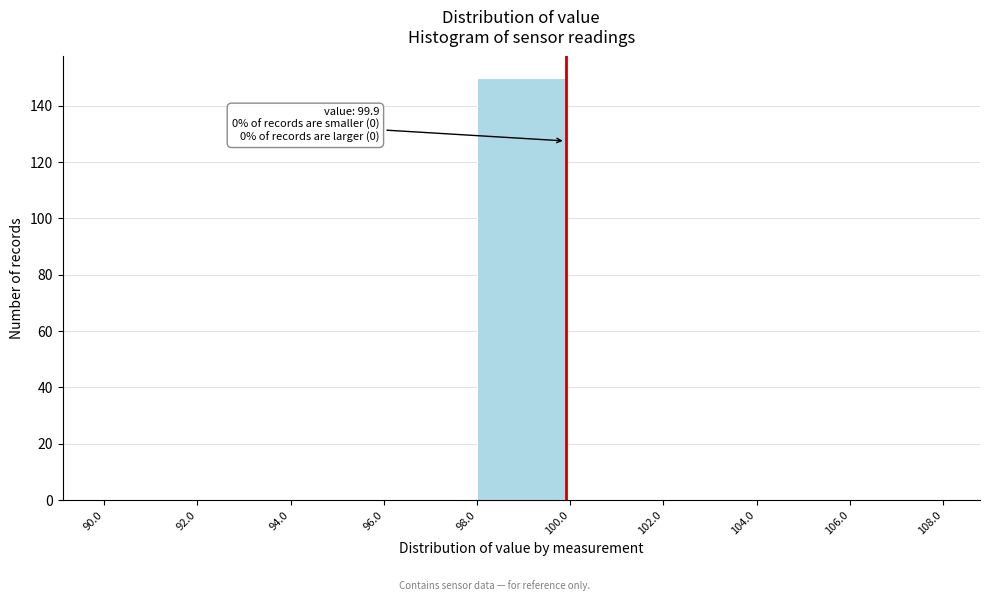

Which range on the x-axis has the tallest bar?

98.0 to 100.0